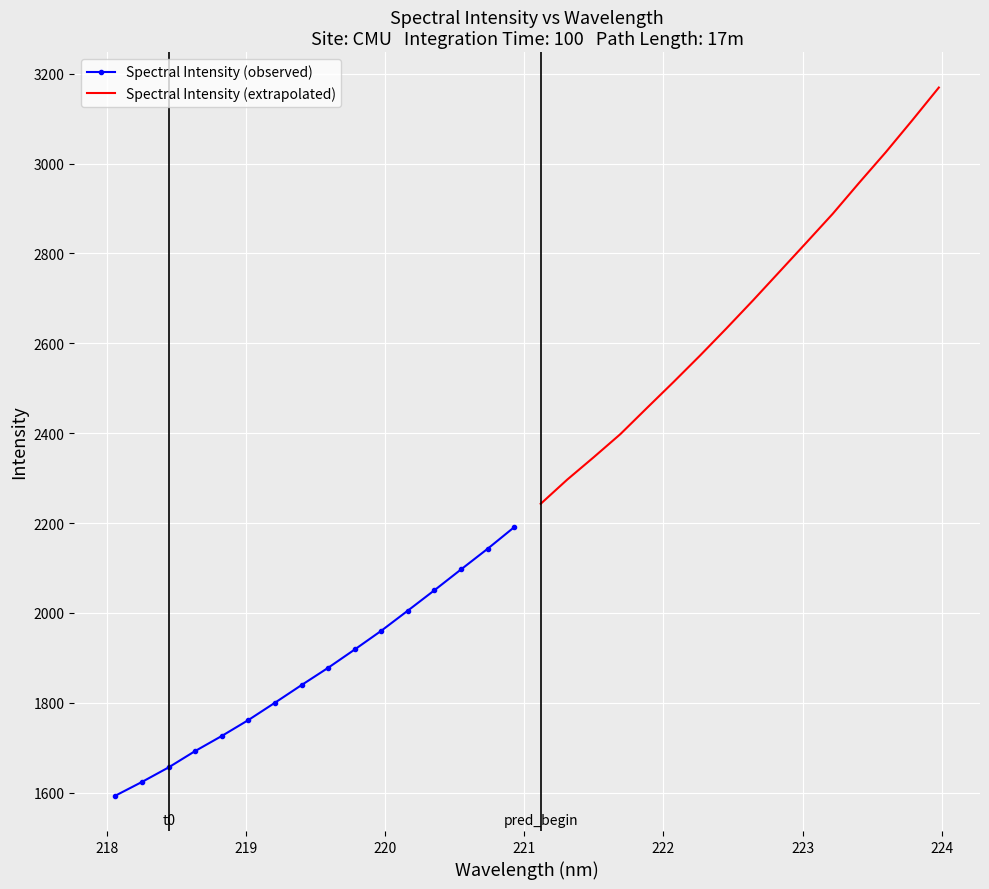

How many series are shown in this chart?

2